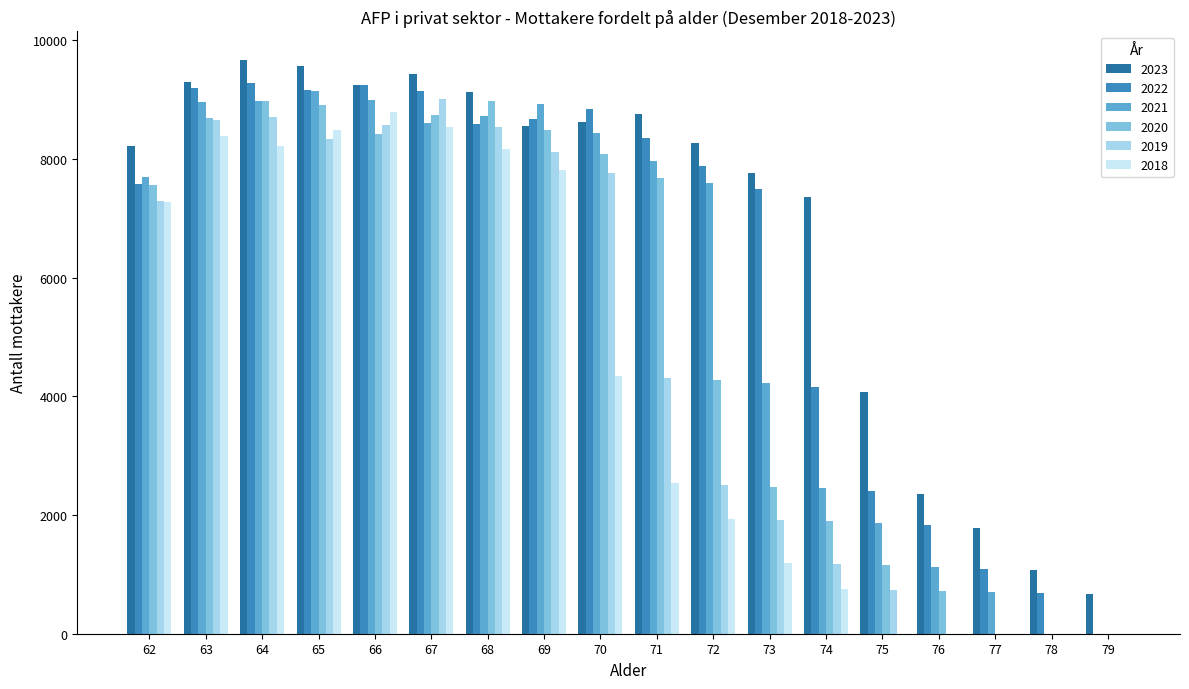

How many distinct data groups are displayed?

6